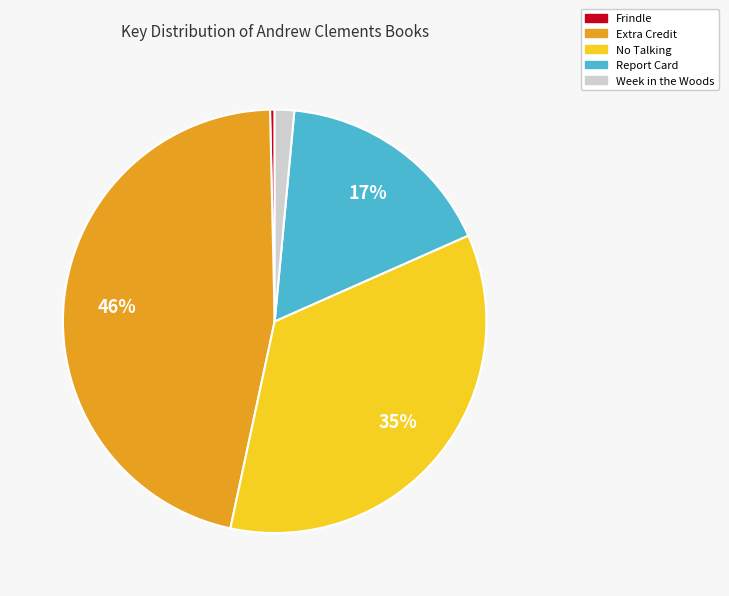

To the nearest percent, what is the average slice percentage?

20%